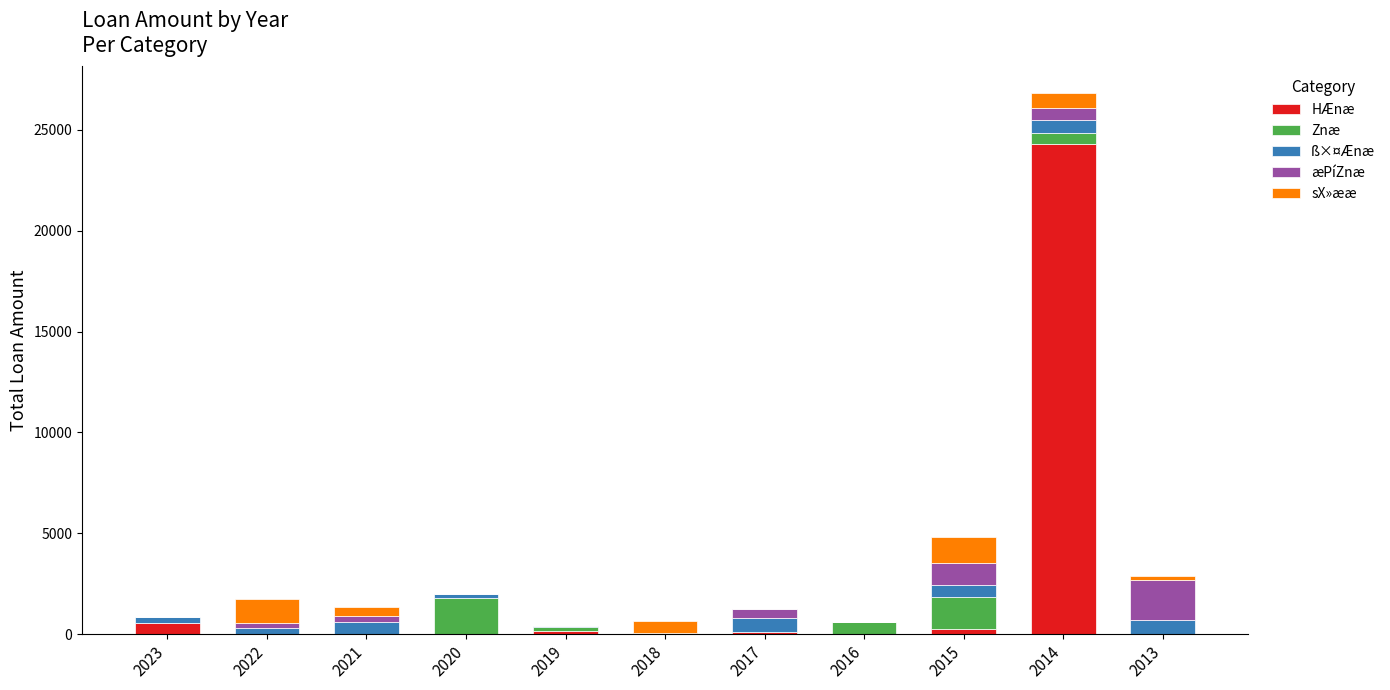

At which label does HÆnæ reach its peak?

2014